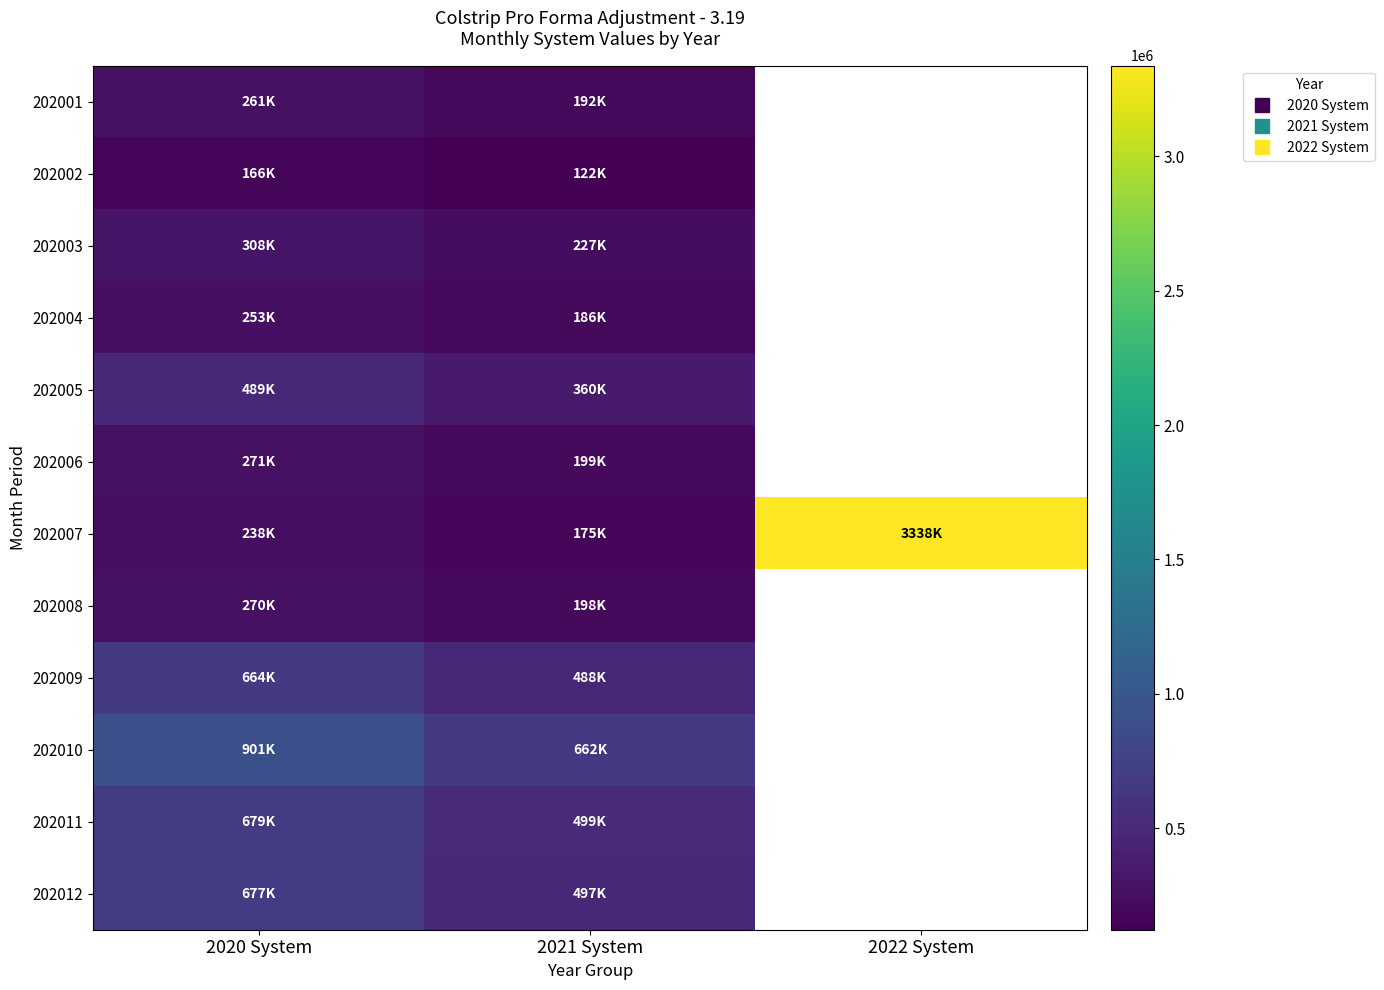

What is the difference between the maximum and minimum values in the 202003 series?

81600.2